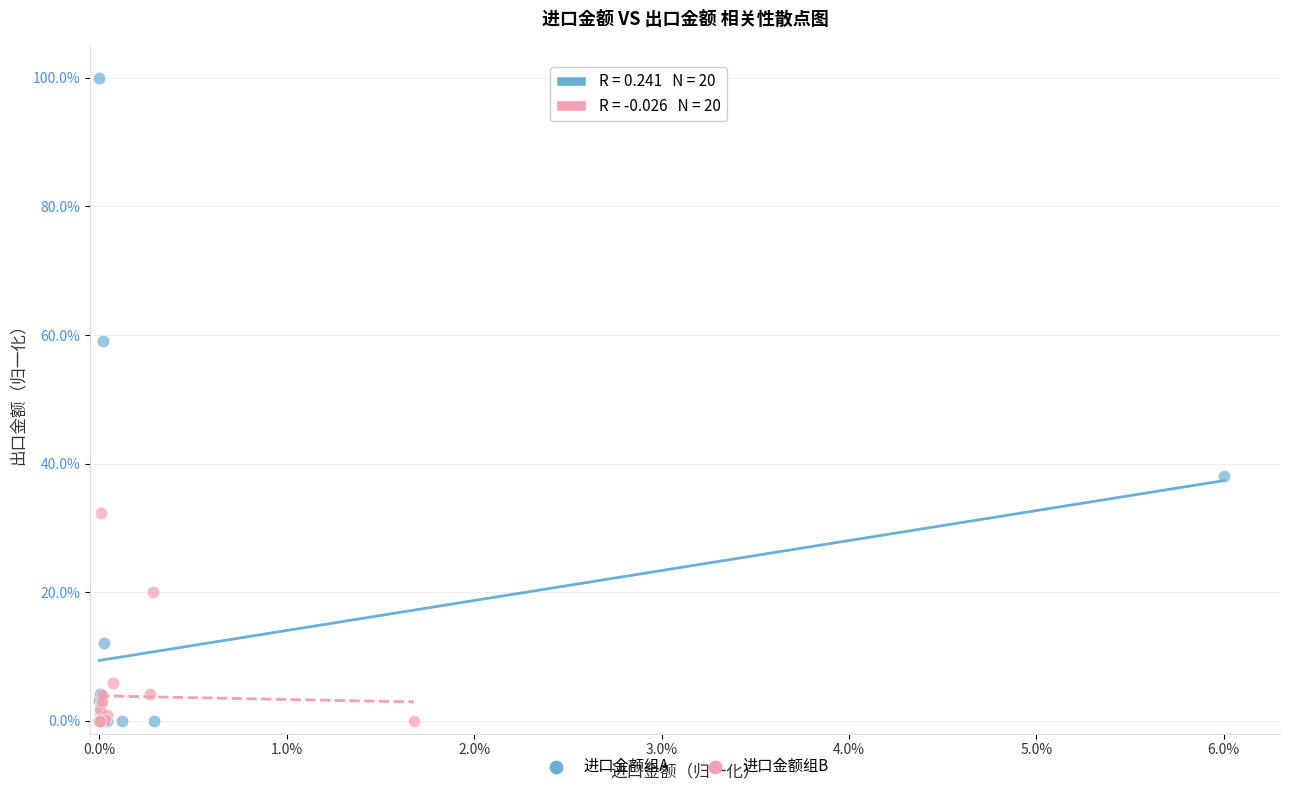

Which series has the widest spread of Y values?

进口金额组A